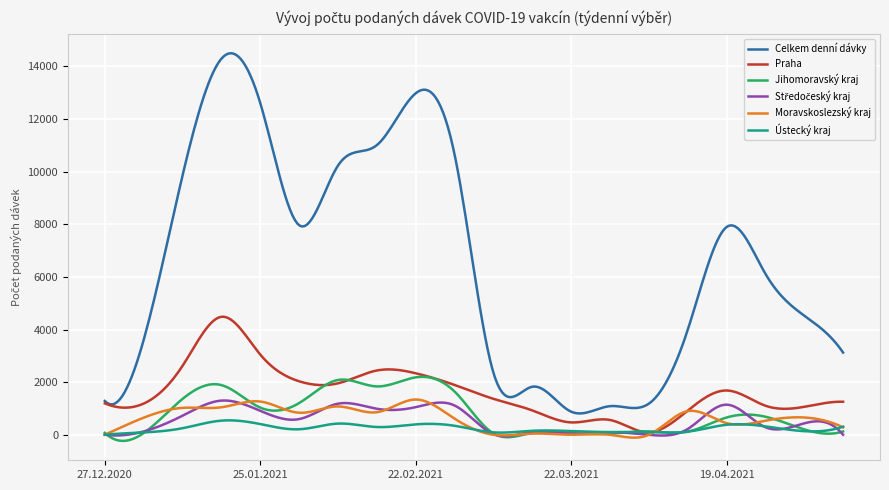

Which series has the widest spread of values?

Celkem denní dávky